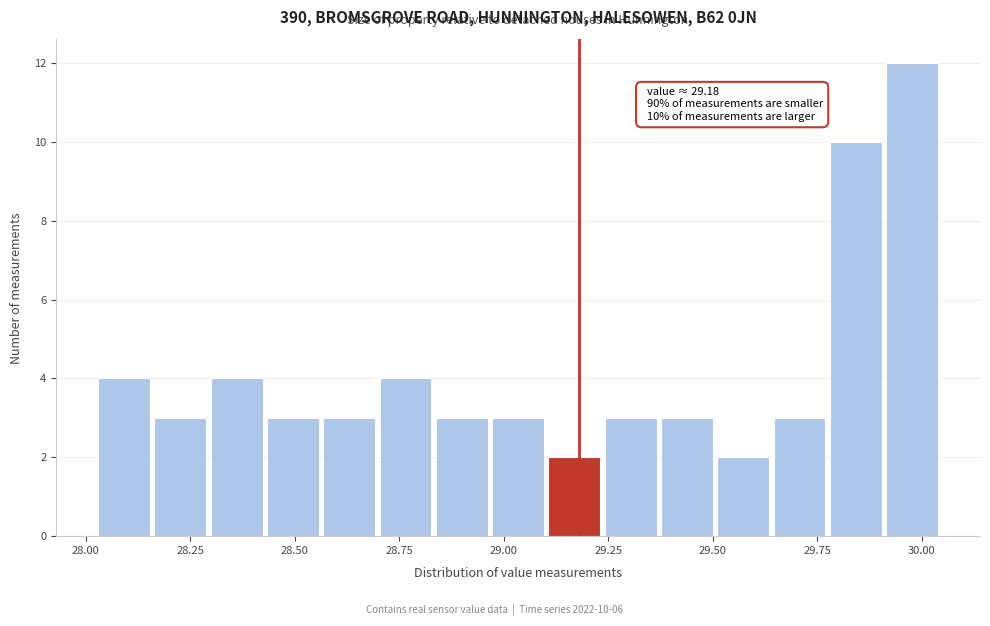

Read against the x-axis, roughly where is the centre of the tallest bar?

30.00